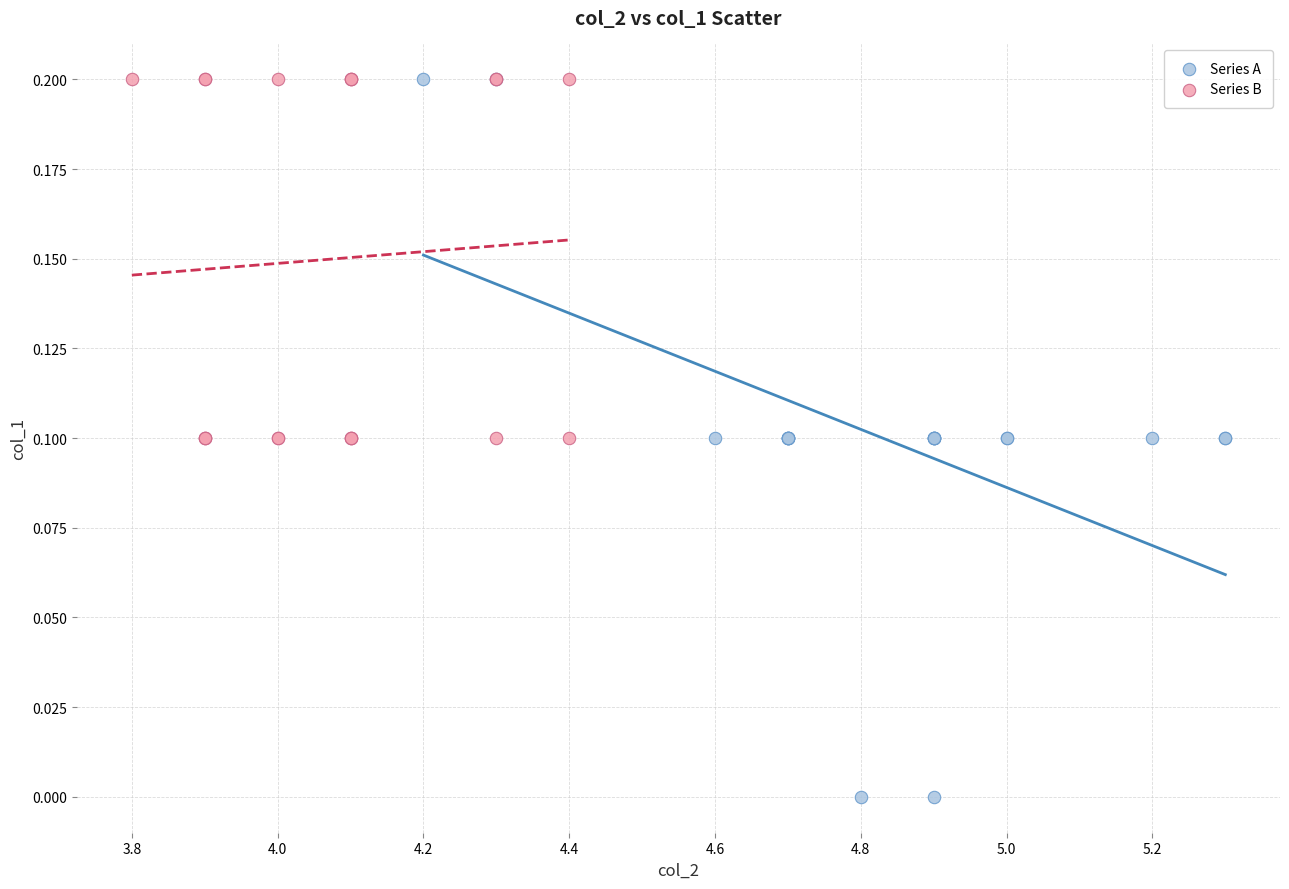

Which series reaches the minimum Y coordinate?

Series A